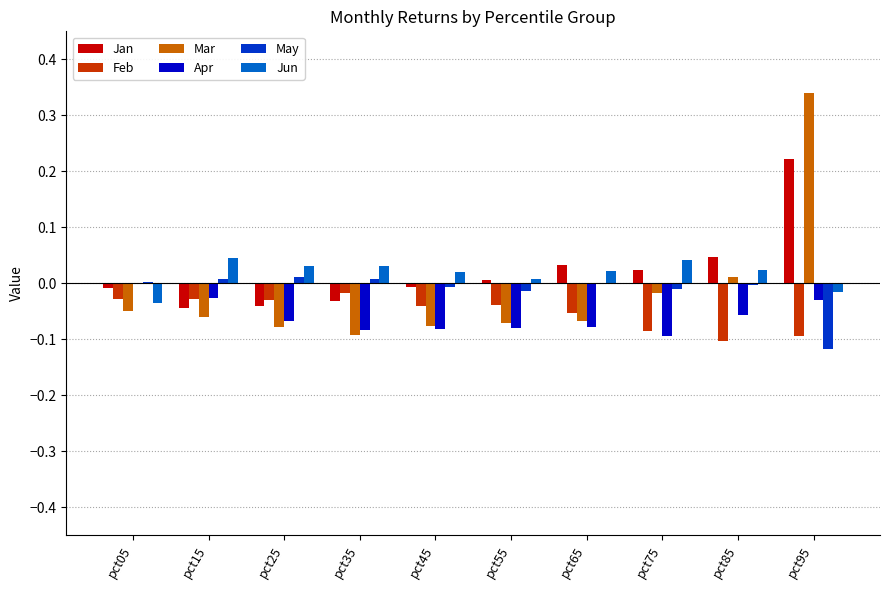

How many values in the Mar series exceed 0?

2